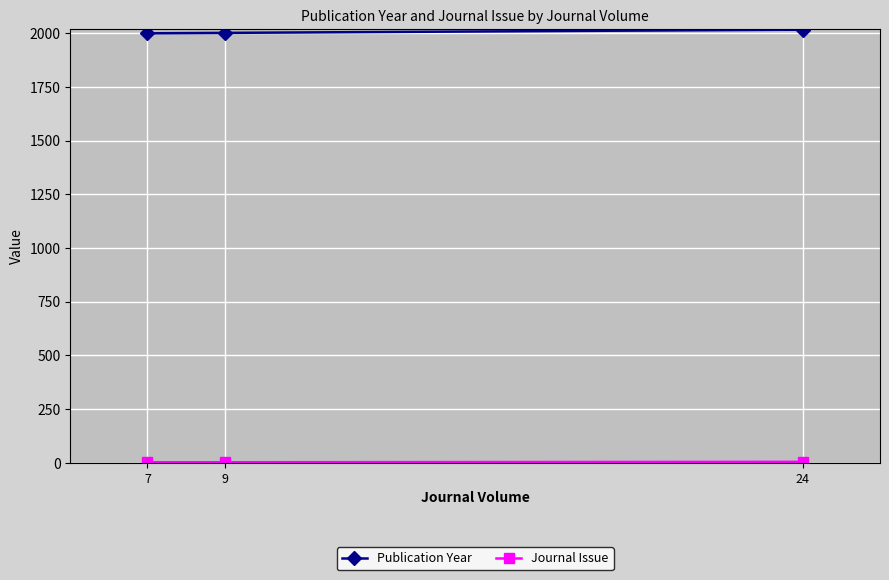

What is the sum of all Publication Year values?

6019